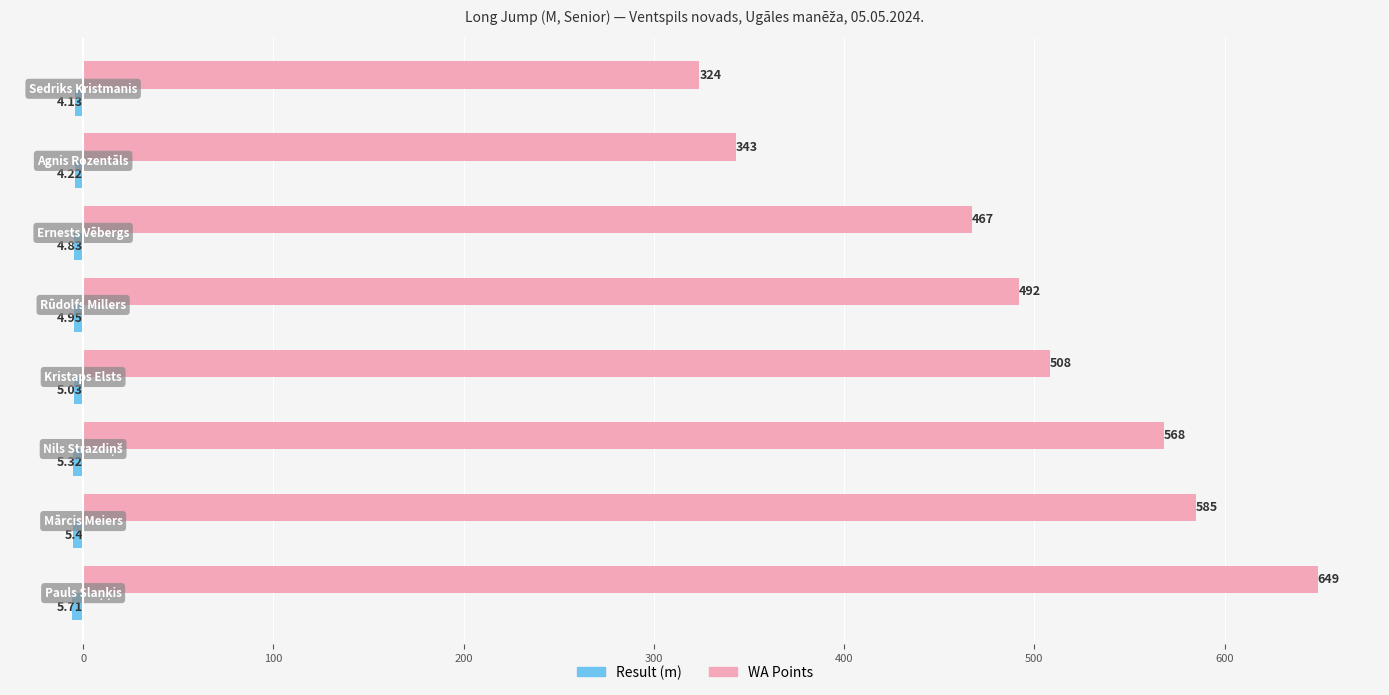

Count the number of data series in this chart.

2